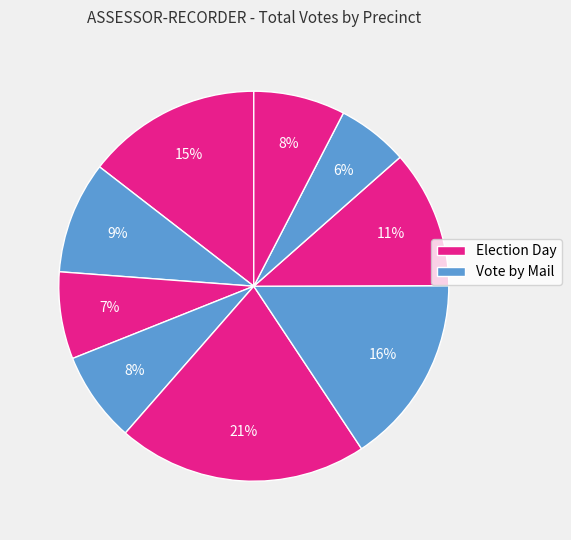

How many segments does this pie chart have?

9